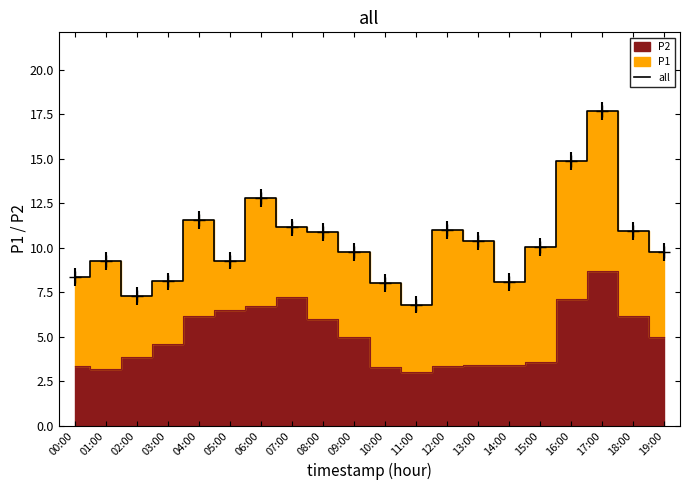

Which category has the lowest value across all series?

11:00